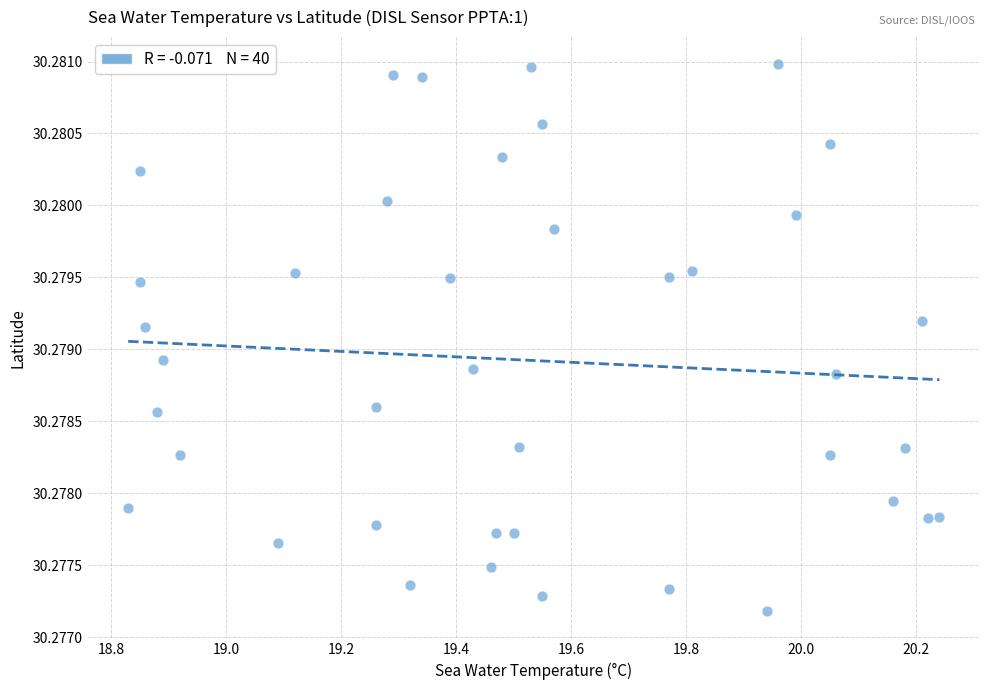

What is the range of X values (max minus min)?

1.4